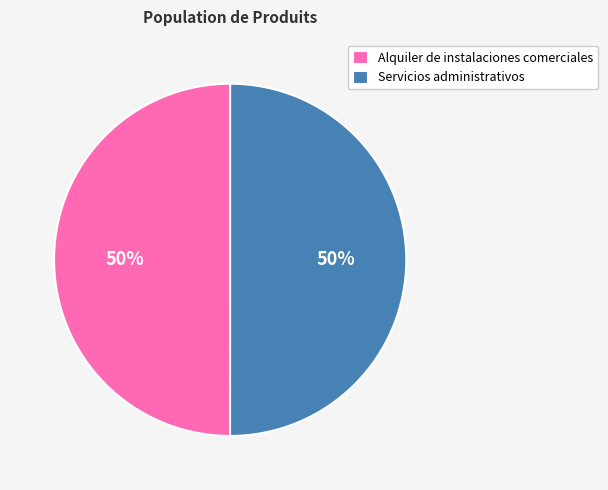

What percentage is the Servicios administrativos slice, to the nearest percent?

50%